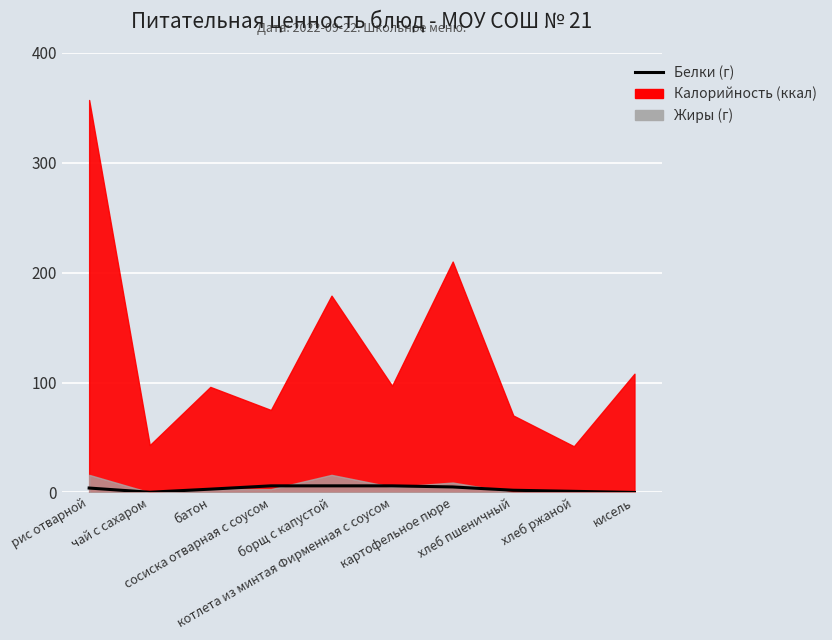

Reading left to right, list all the values displayed in this chart.

рис отварной=4.0	чай с сахаром=0.2	батон=3.0	сосиска отварная с соусом=6.0	борщ с капустой=6.0	котлета из минтая Фирменная с соусом=6.0	картофельное пюре=5.0	хлеб пшеничный=2.0	хлеб ржаной=1.0	кисель=0.0